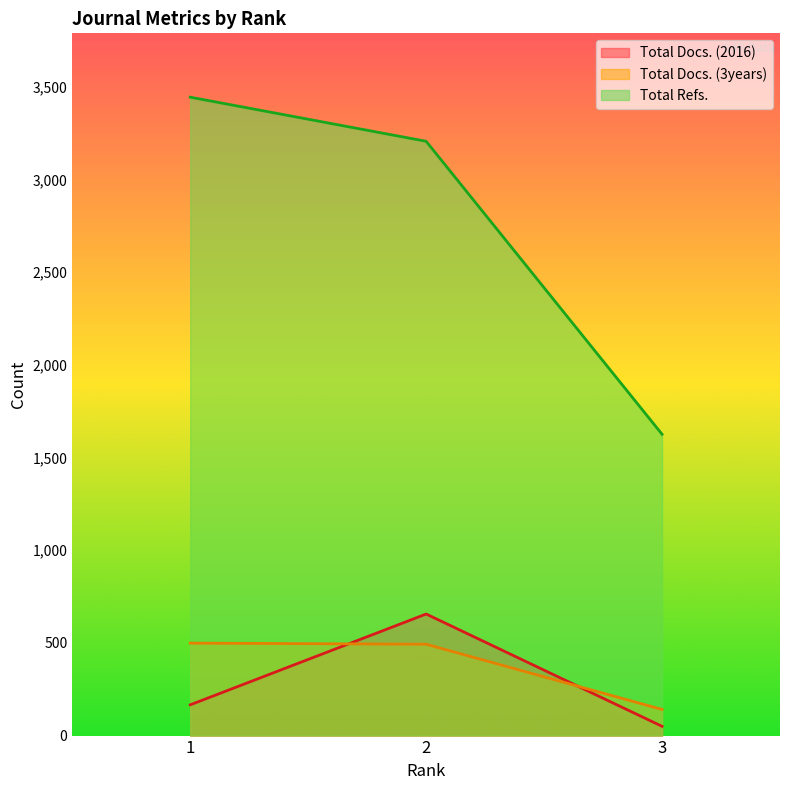

What is the sum of all Total Docs. (2016) values?

872